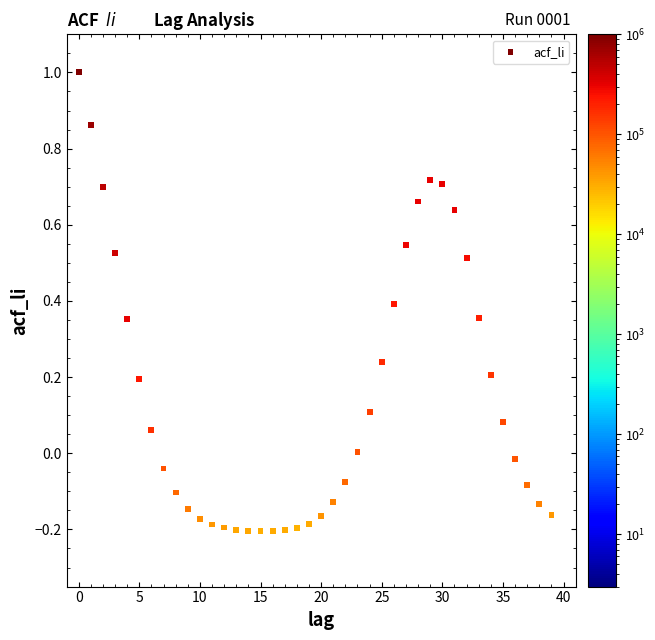

What is the range of Y values (max minus min)?

1.2